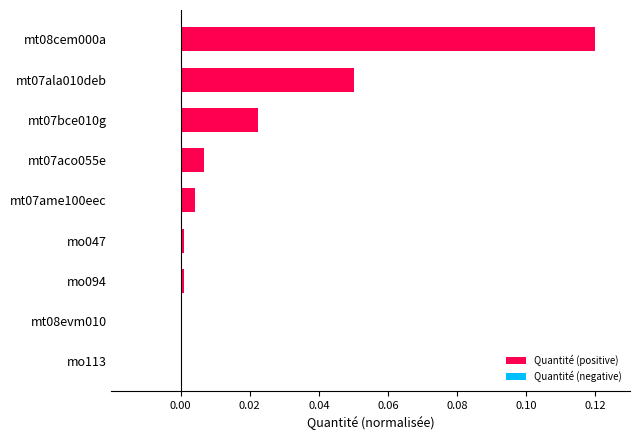

At which category does the chart reach its peak across all series?

mt08cem000a